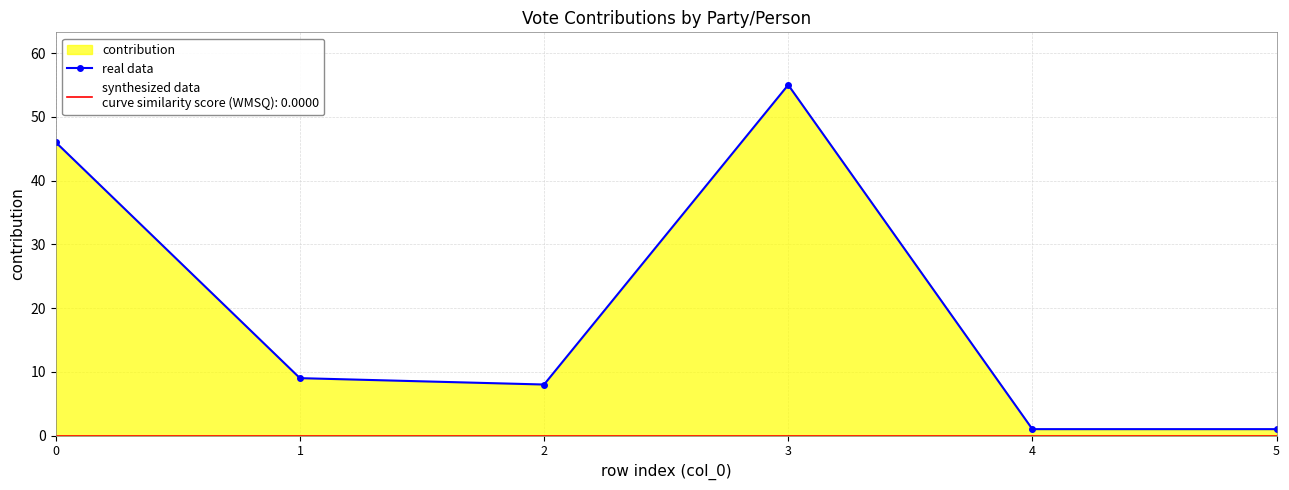

What is the sum of all values?

120